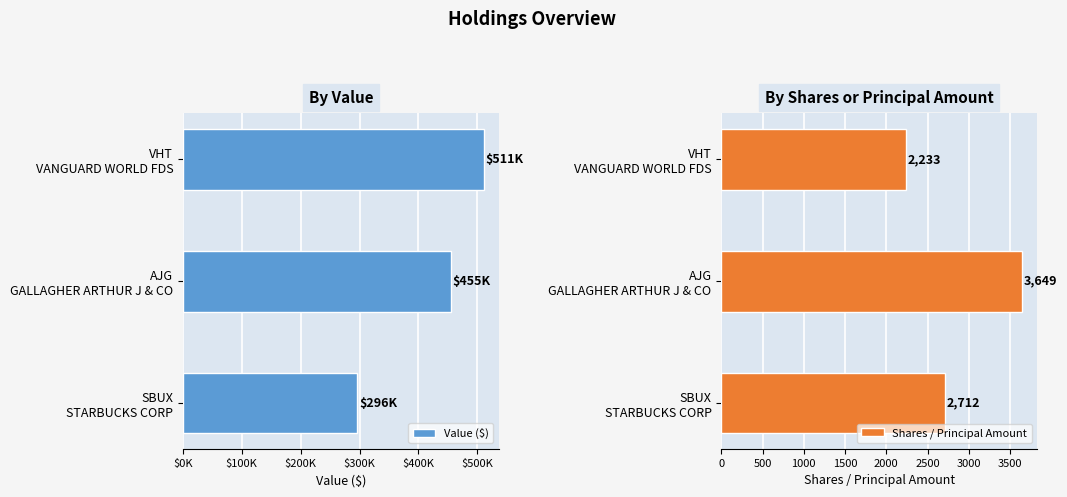

What is the maximum value for Value ($)?

511000